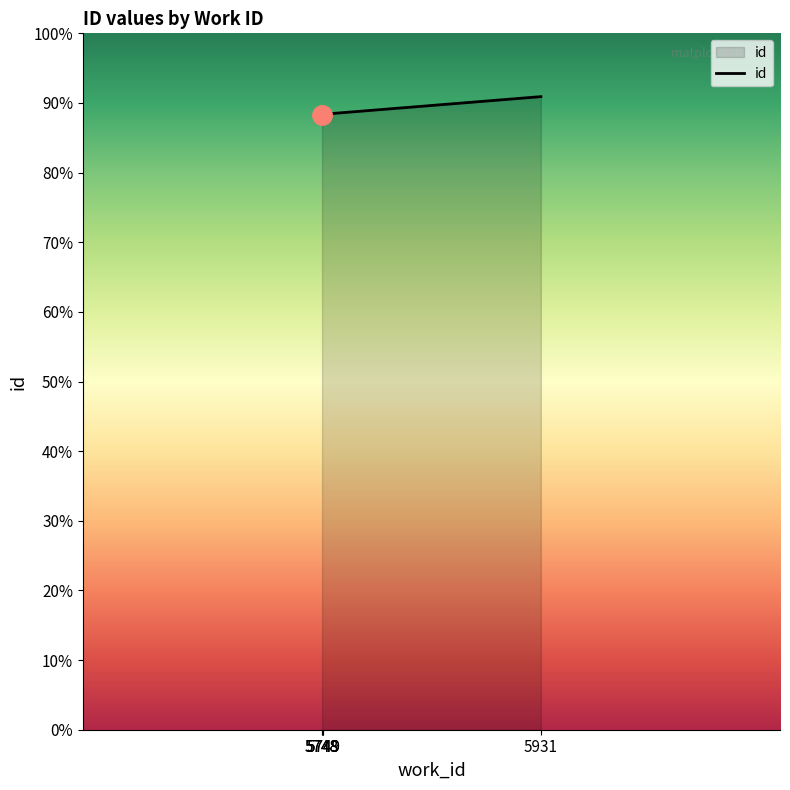

What is the change in value from 5748 to 5749?

+10